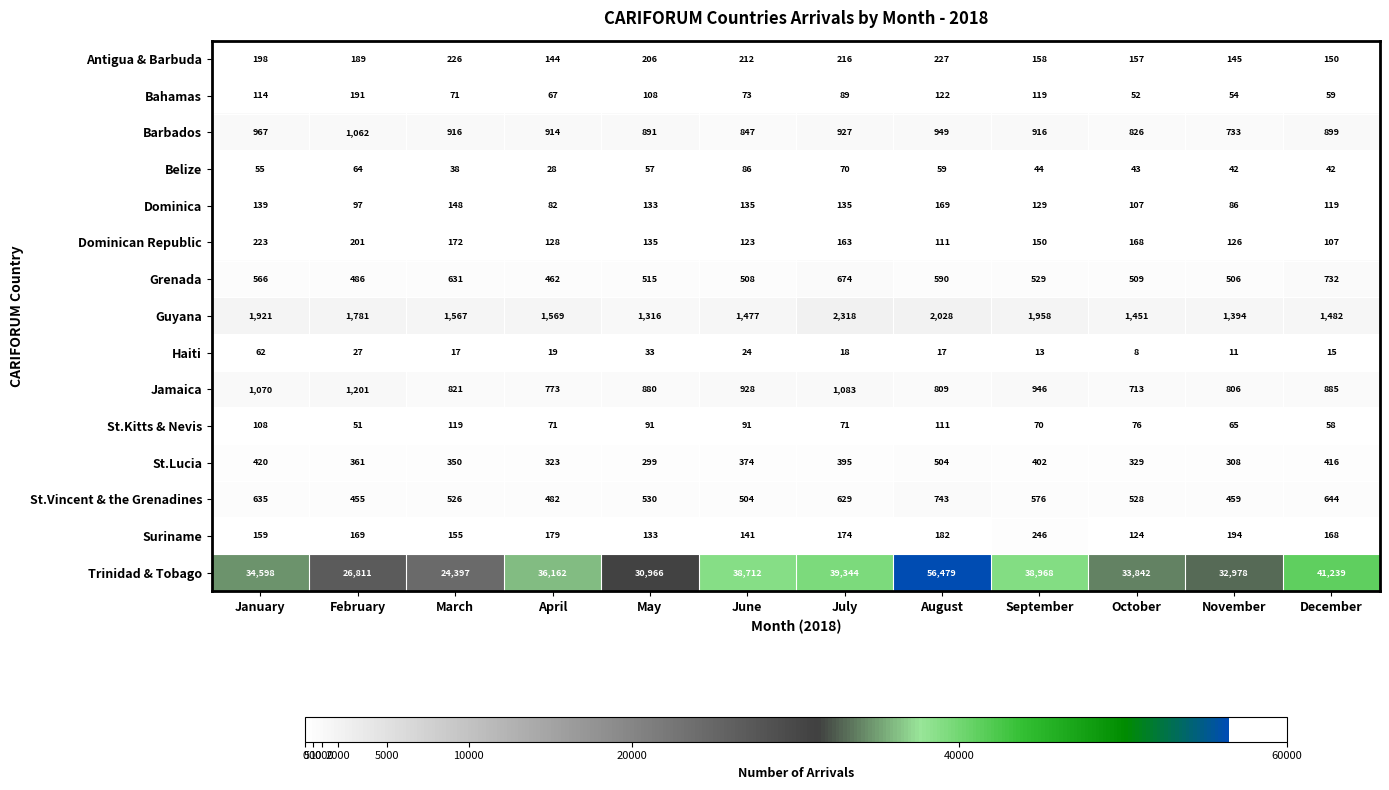

Between June and September, which series saw the biggest shift?

Guyana